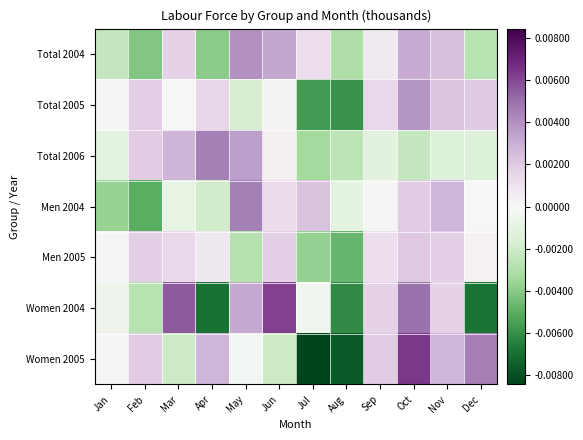

Reading left to right, what are all the values shown in this chart?

Total 2004: Jan=-0.0	Feb=-0.0	Mar=0.0	Apr=-0.0	May=0.0	Jun=0.0	Jul=0.0	Aug=-0.0	Sep=0.0	Oct=0.0	Nov=0.0	Dec=-0.0
Total 2005: Jan=0.0	Feb=0.0	Mar=0.0	Apr=0.0	May=-0.0	Jun=0.0	Jul=-0.0	Aug=-0.0	Sep=0.0	Oct=0.0	Nov=0.0	Dec=0.0
Total 2006: Jan=-0.0	Feb=0.0	Mar=0.0	Apr=0.0	May=0.0	Jun=0.0	Jul=-0.0	Aug=-0.0	Sep=-0.0	Oct=-0.0	Nov=-0.0	Dec=-0.0
Men 2004: Jan=-0.0	Feb=-0.0	Mar=-0.0	Apr=-0.0	May=0.0	Jun=0.0	Jul=0.0	Aug=-0.0	Sep=-0.0	Oct=0.0	Nov=0.0	Dec=-0.0
Men 2005: Jan=0.0	Feb=0.0	Mar=0.0	Apr=0.0	May=-0.0	Jun=0.0	Jul=-0.0	Aug=-0.0	Sep=0.0	Oct=0.0	Nov=0.0	Dec=0.0
Women 2004: Jan=-0.0	Feb=-0.0	Mar=0.0	Apr=-0.0	May=0.0	Jun=0.0	Jul=-0.0	Aug=-0.0	Sep=0.0	Oct=0.0	Nov=0.0	Dec=-0.0
Women 2005: Jan=0.0	Feb=0.0	Mar=-0.0	Apr=0.0	May=-0.0	Jun=-0.0	Jul=-0.0	Aug=-0.0	Sep=0.0	Oct=0.0	Nov=0.0	Dec=0.0